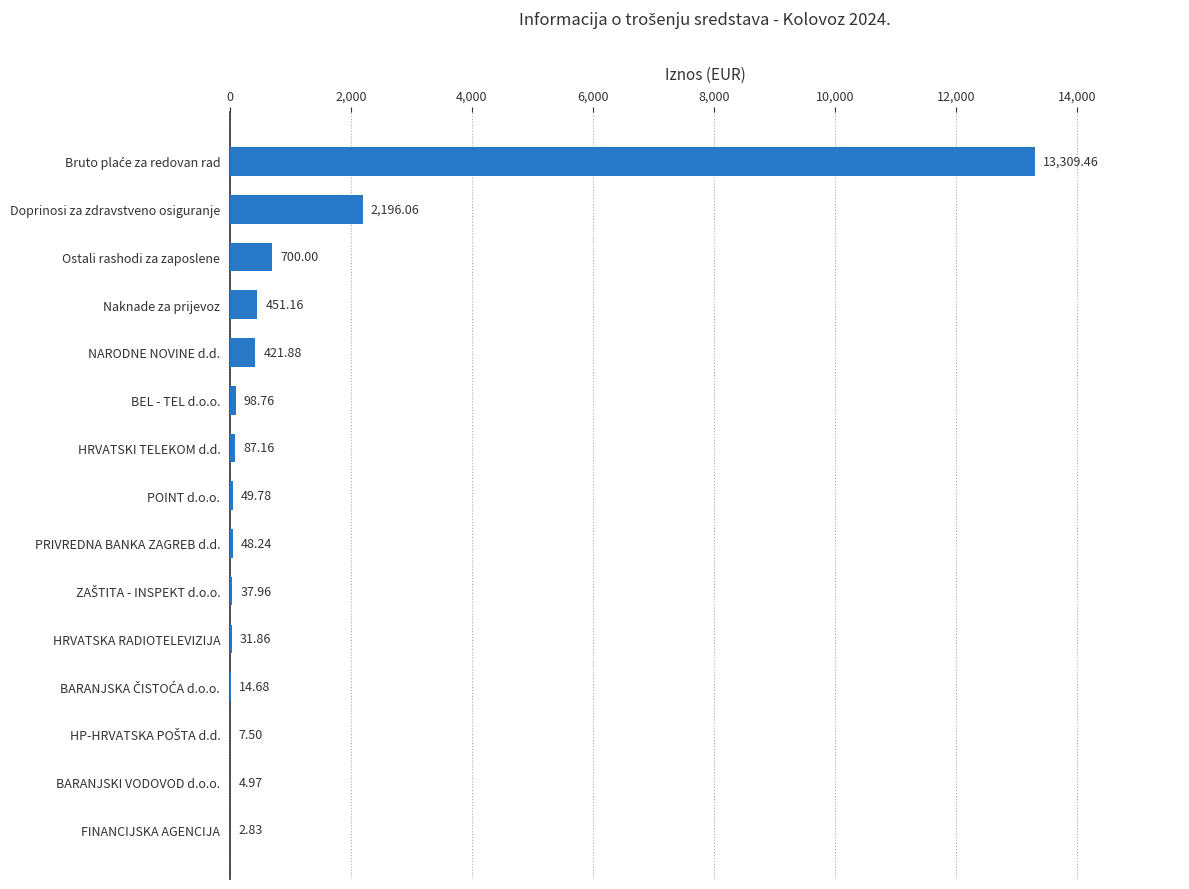

Are the bars horizontal?

Yes